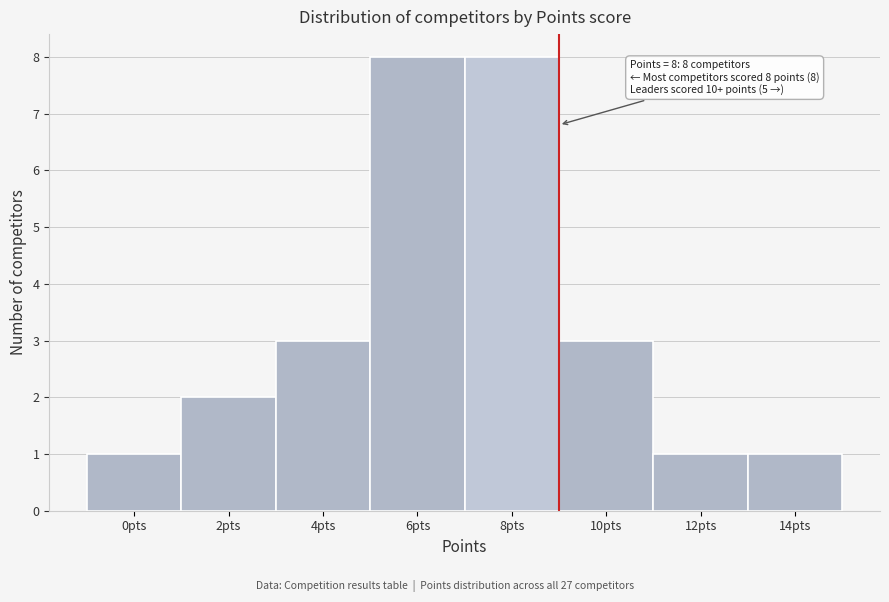

Reading right to left, what are all the values shown in this chart?

1	1	3	8	8	3	2	1